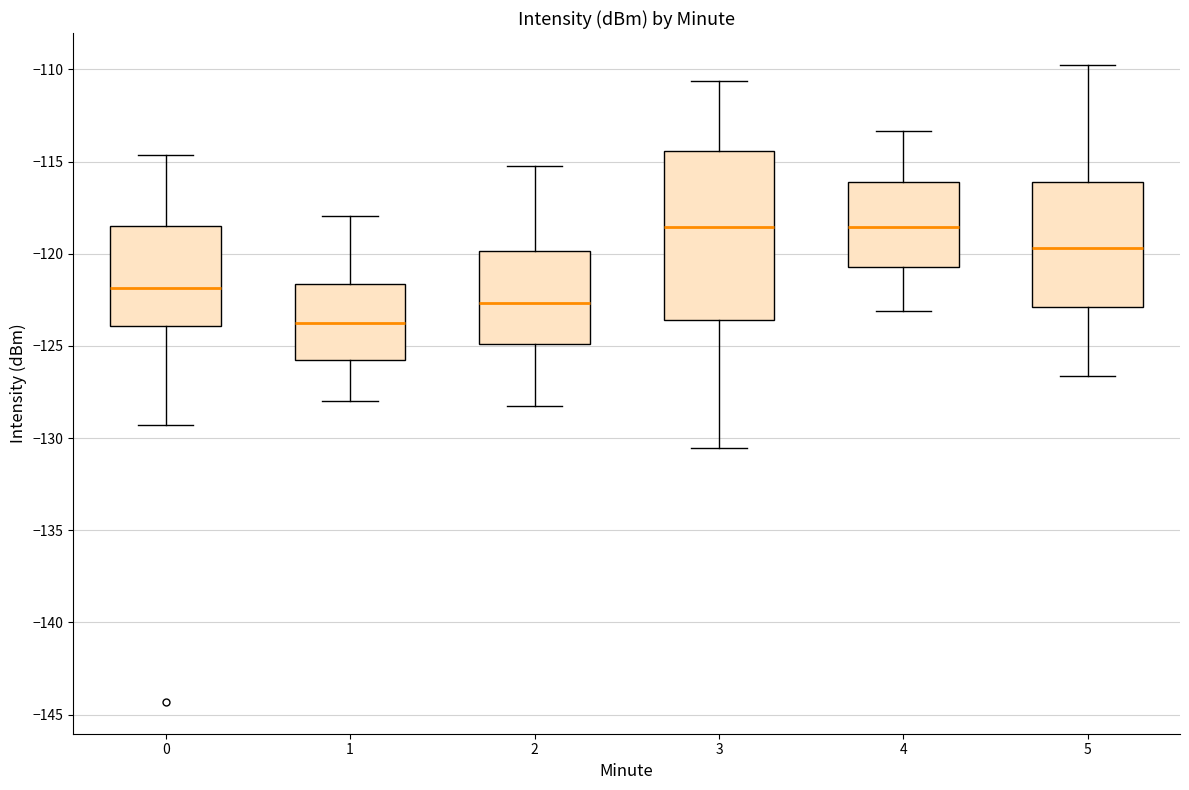

Where does the lower whisker of the box at x = 0 end on the y-axis? The values are not printed on the chart, so give them approximately, as read against the axis.

-129.5